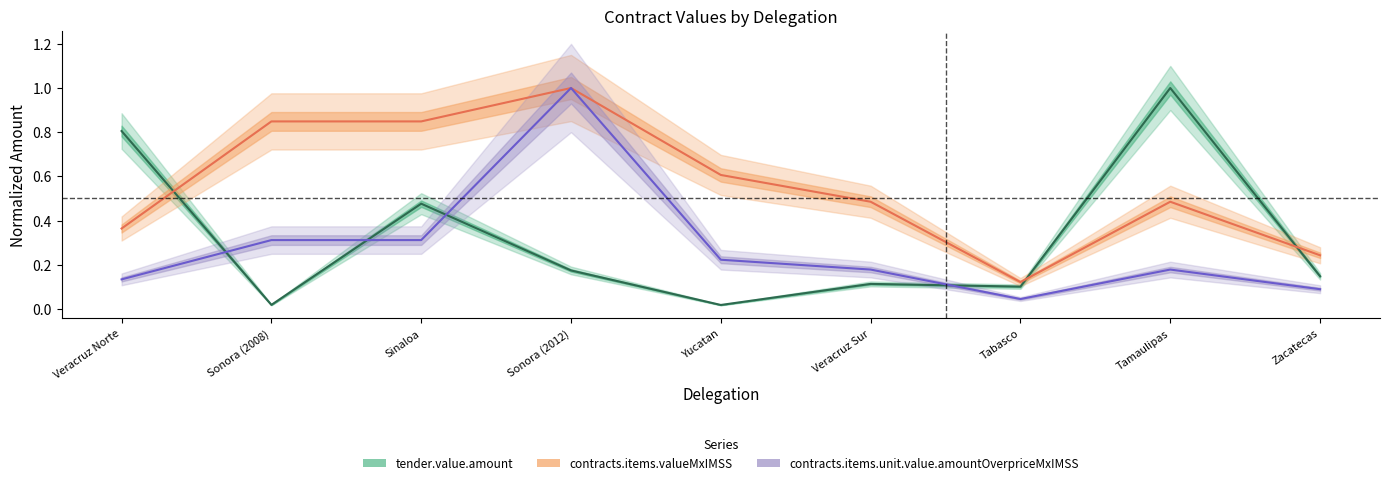

Where is the first local minimum for tender.value.amount?

Sonora (2008)